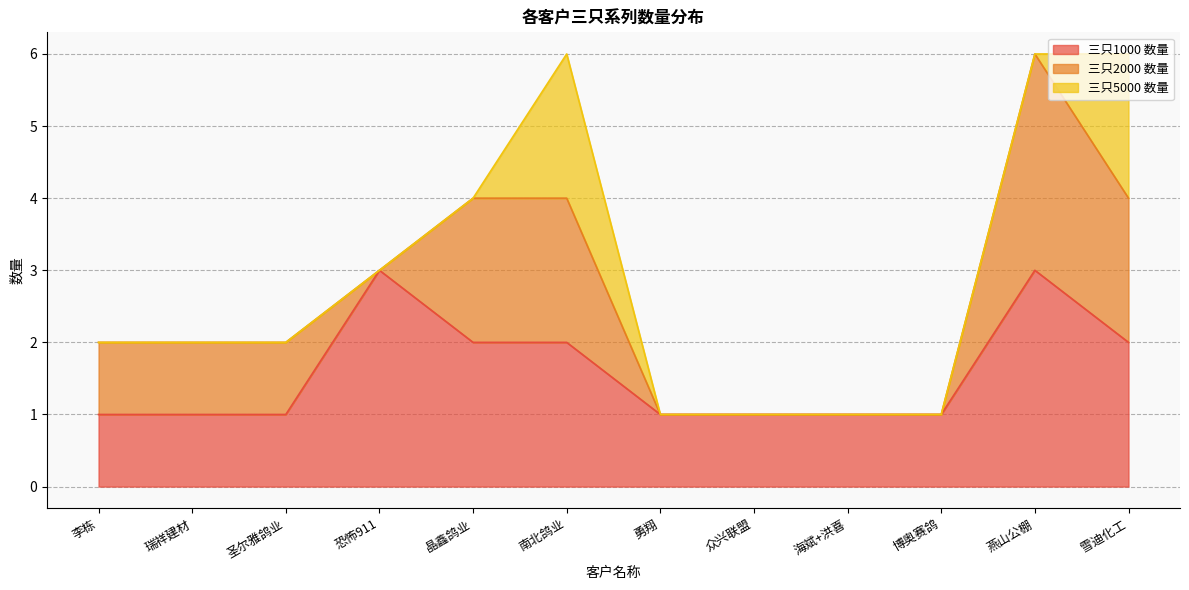

Rank the series by their average value, from highest to lowest.

三只1000 数量, 三只2000 数量, 三只5000 数量